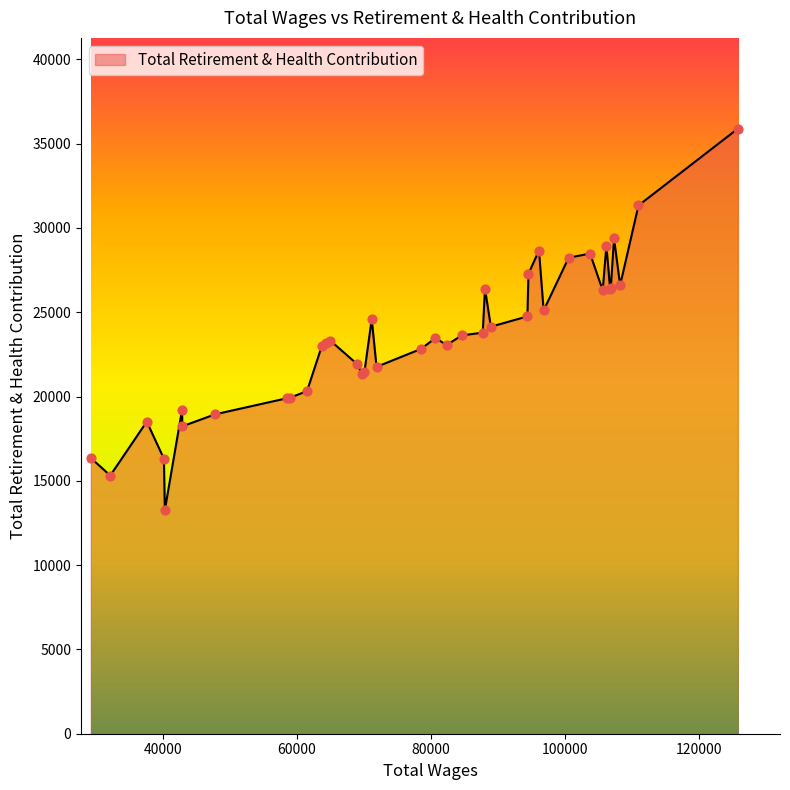

What is the greatest value displayed?

35889